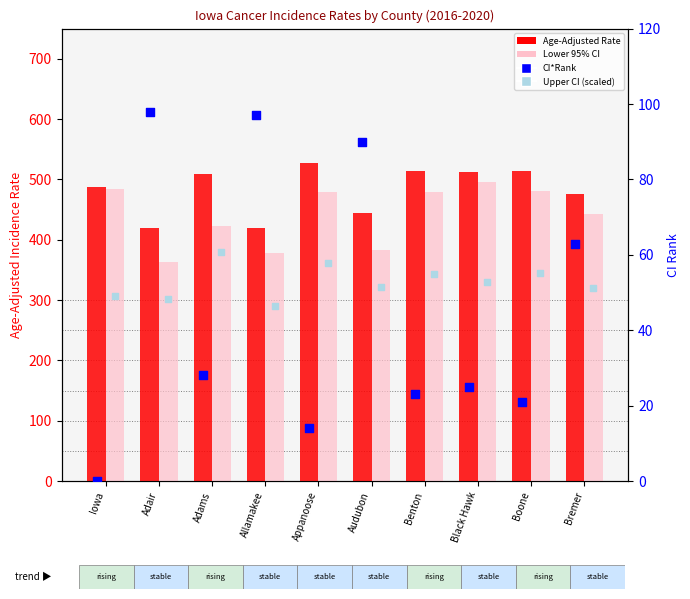

Which series has the widest spread of Y values?

Lower 95% CI